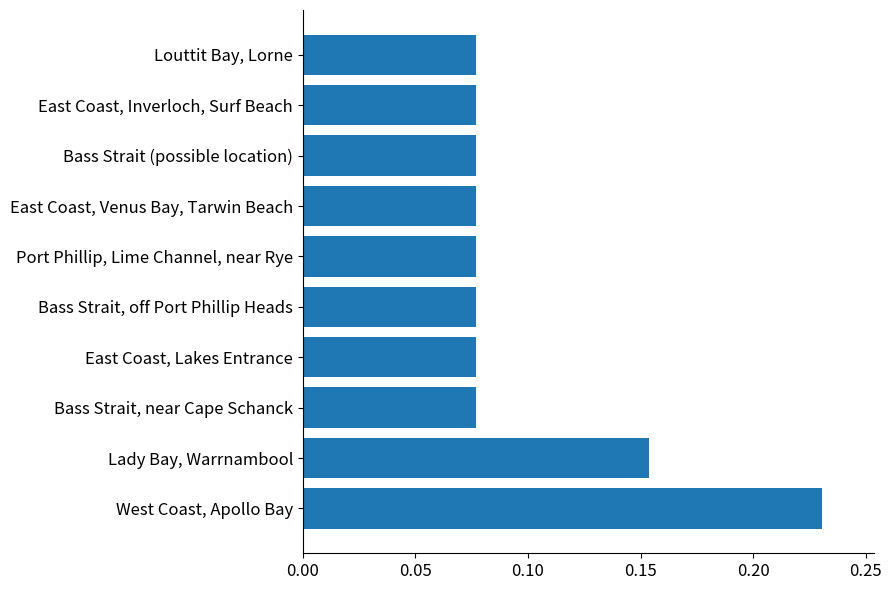

True or false: the data shows 0.0 at East Coast, Venus Bay, Tarwin Beach.

False